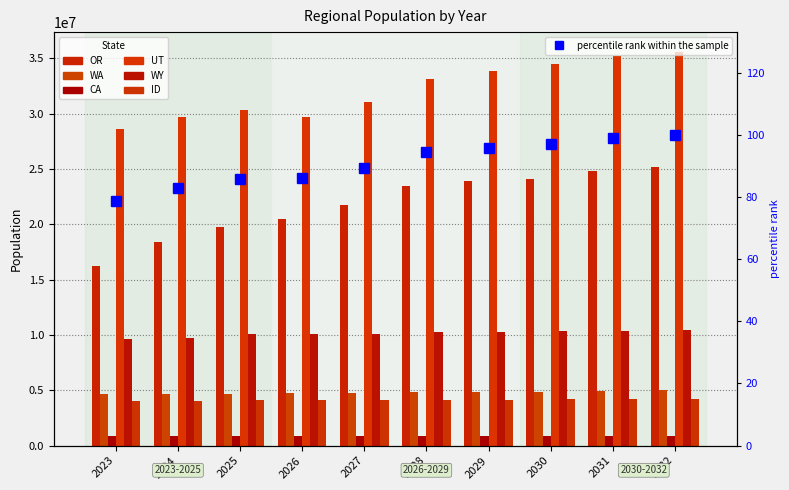

Rank the series at 2028 from highest to lowest value.

UT, OR, WY, WA, ID, CA